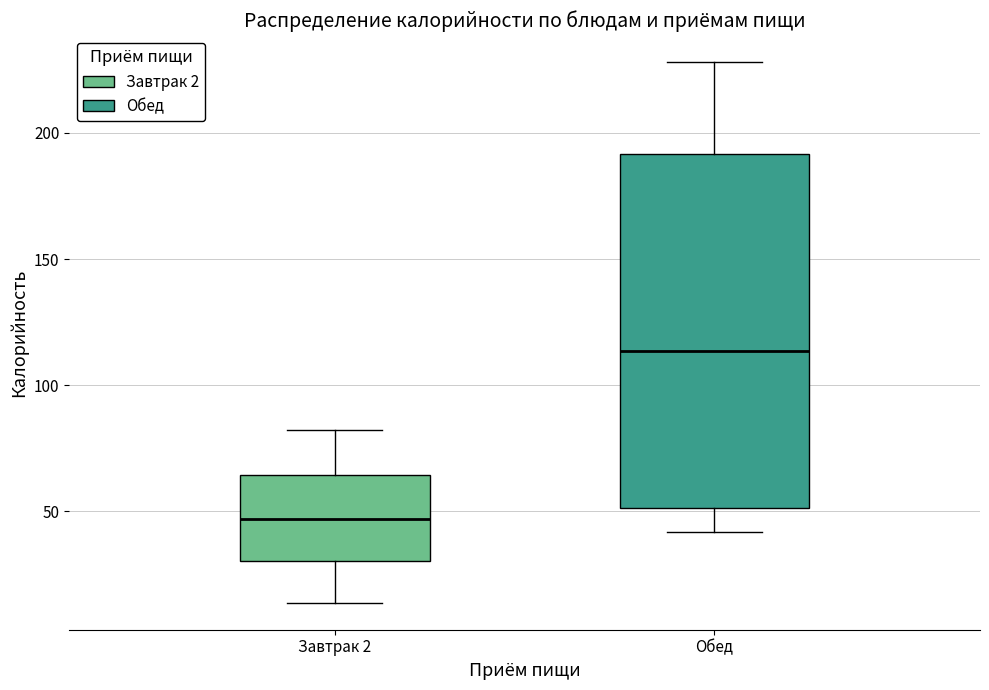

Reading left to right, transcribe this box plot: for each box, give where its median line is, the range the box spans, and where its two whiskers end, as read against the y-axis. The values are not printed on the chart, so give them approximately, as read against the axis.

Завтрак 2: median 45, box 30 to 65, whiskers 15 to 80
Обед: median 115, box 50 to 190, whiskers 40 to 230